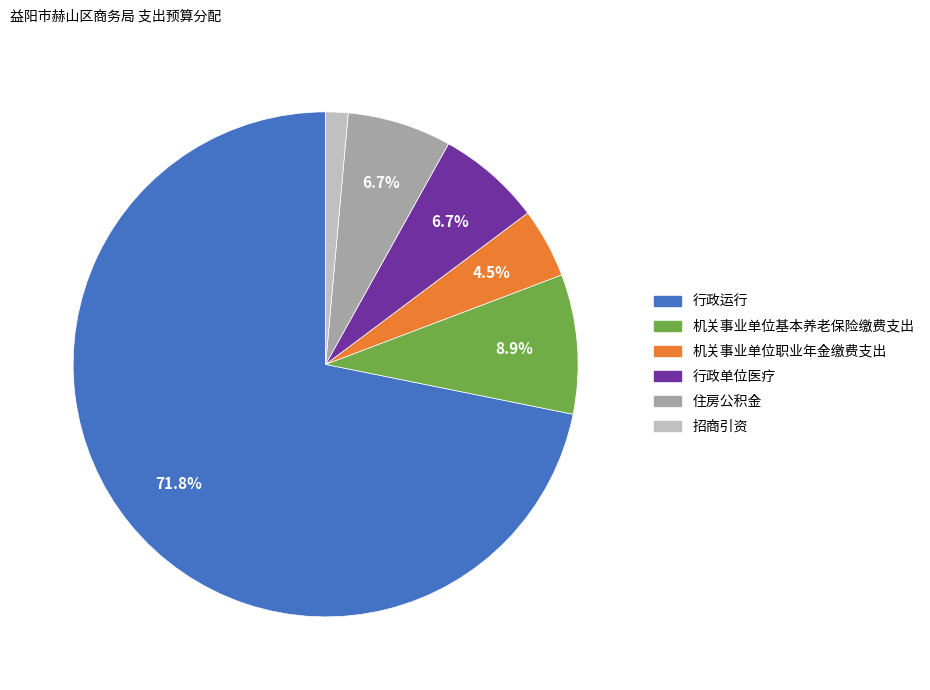

To the nearest percent, what is the difference between the largest and smallest slice percentages?

70%